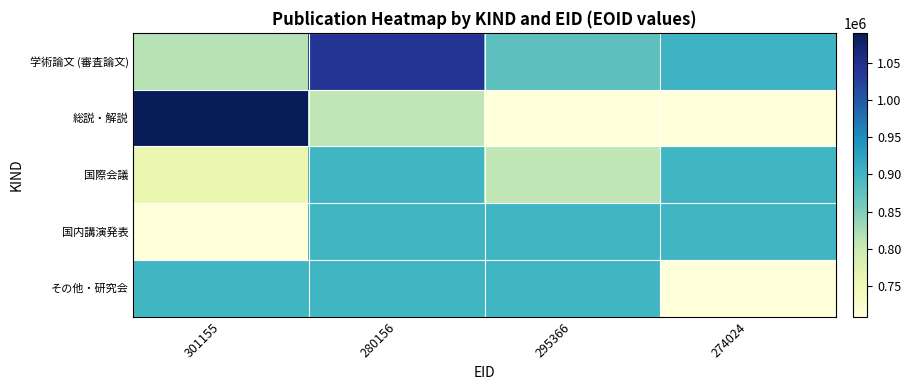

At 274024, list the series in order from smallest to largest.

総説・解説, その他・研究会, 国内講演発表, 国際会議, 学術論文 (審査論文)